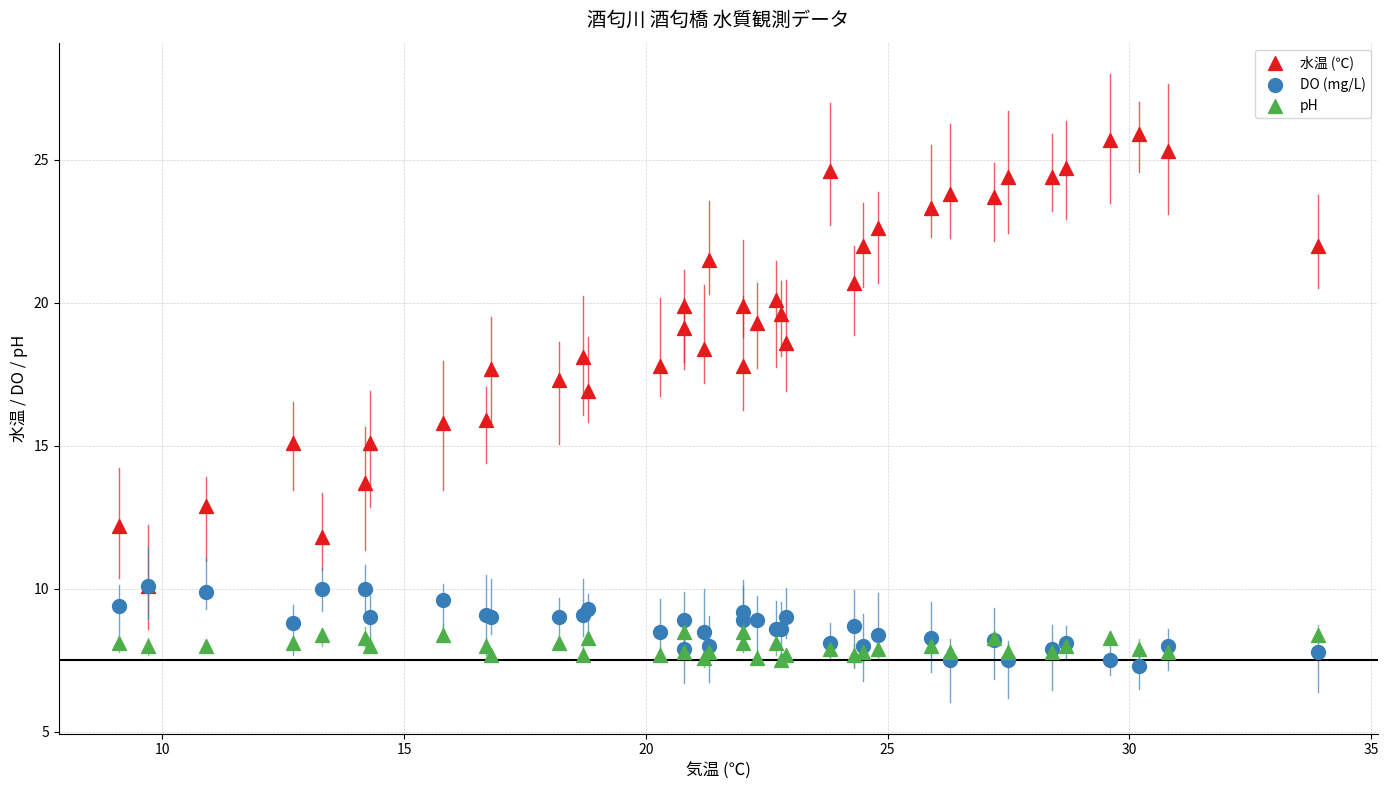

What are all the series names shown in the legend?

水温 (℃), DO (mg/L), pH